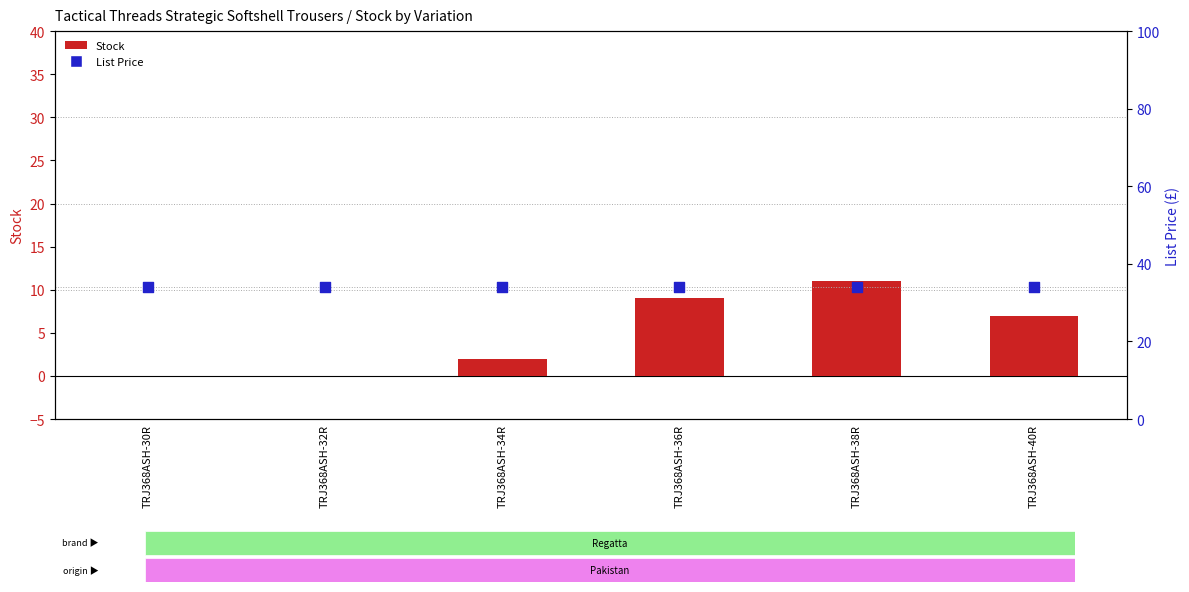

At how many categories does at least one series exceed 10?

6